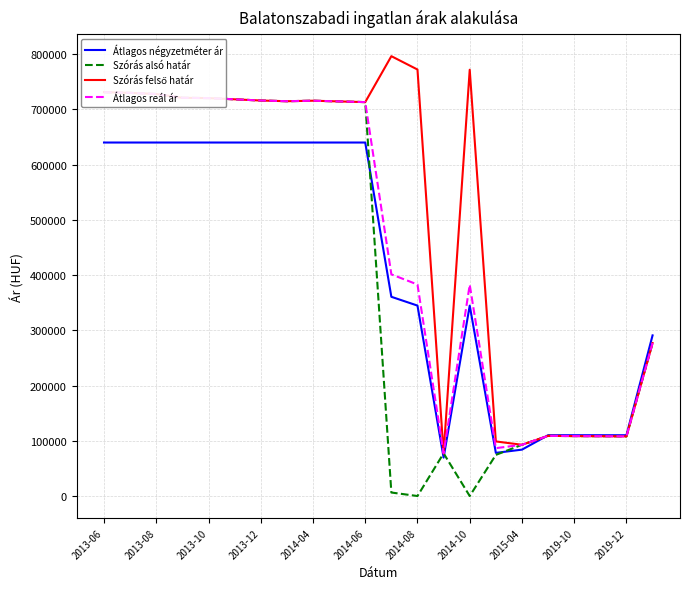

How many interior local valleys does the Átlagos négyzetméter ár series have?

2